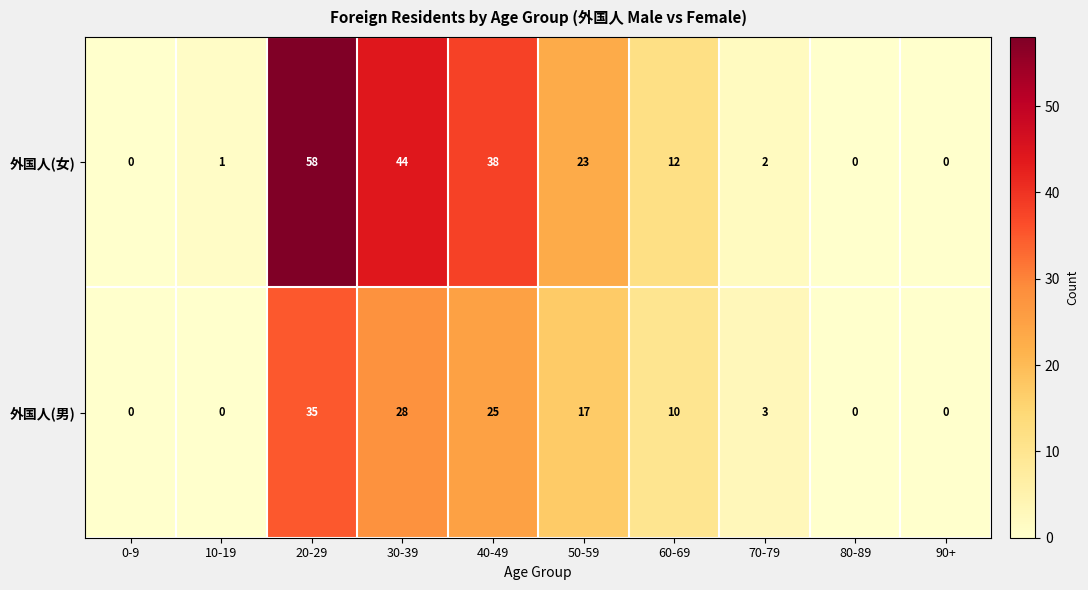

What is the difference between the maximum and minimum values in the 外国人(女) series?

58